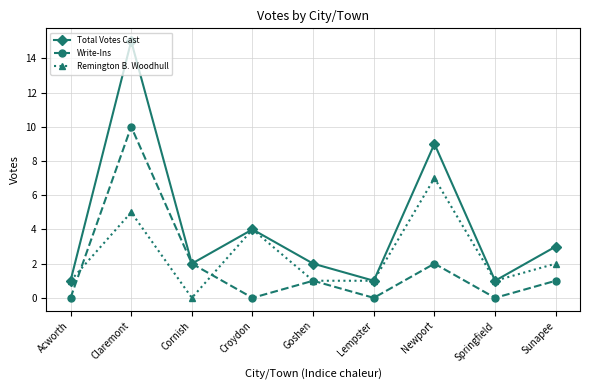

In Write-Ins, how many points are higher than both neighbors (excluding endpoints)?

3